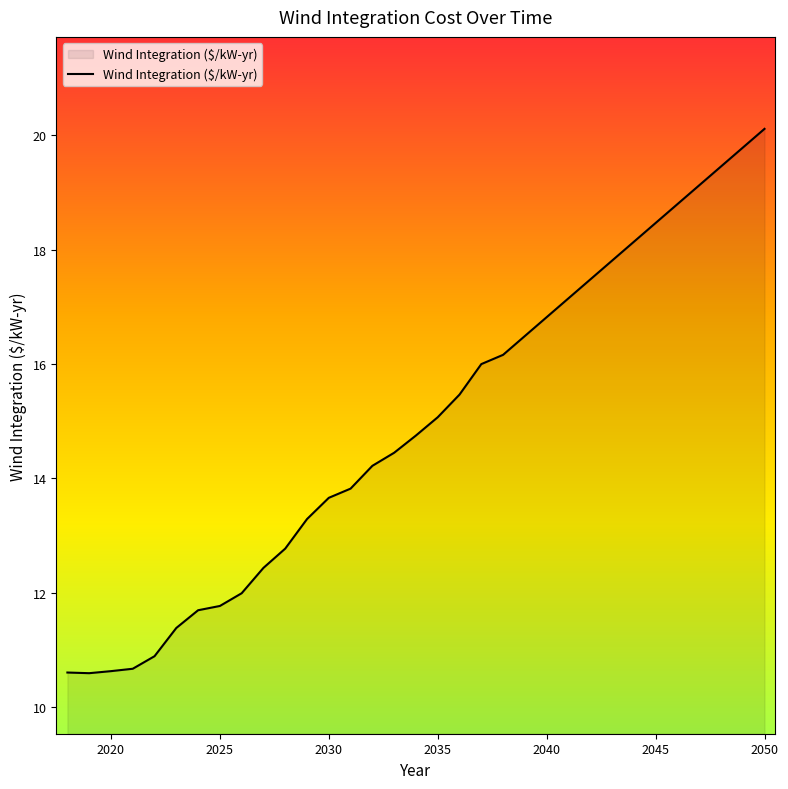

What is the smallest value displayed?

10.6